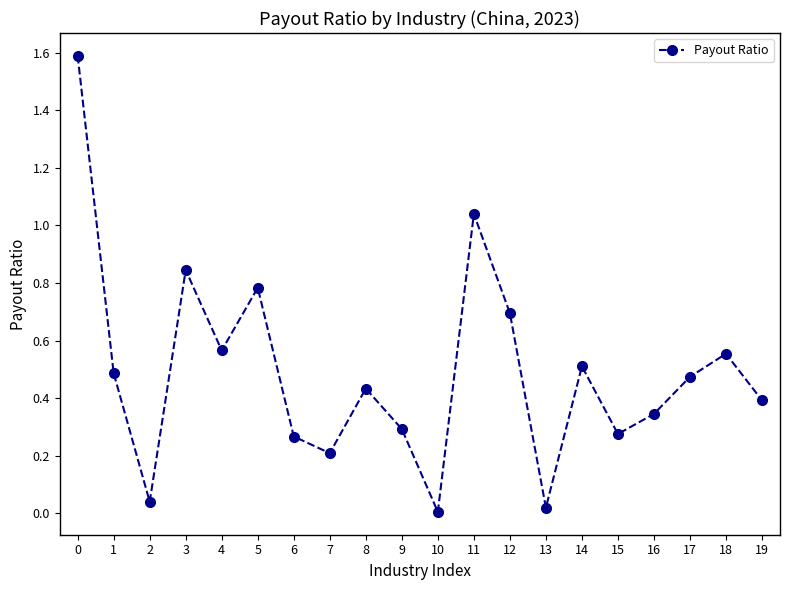

Which label corresponds to the smallest value in the chart?

10